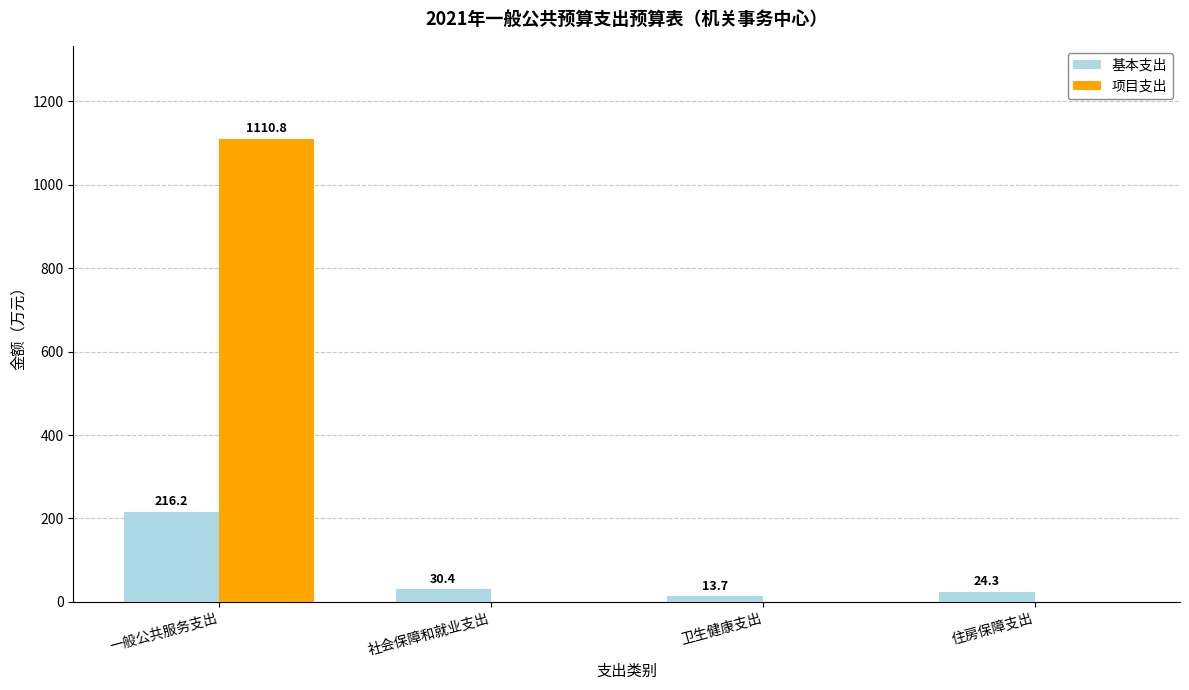

Which series has the largest range (max minus min)?

项目支出